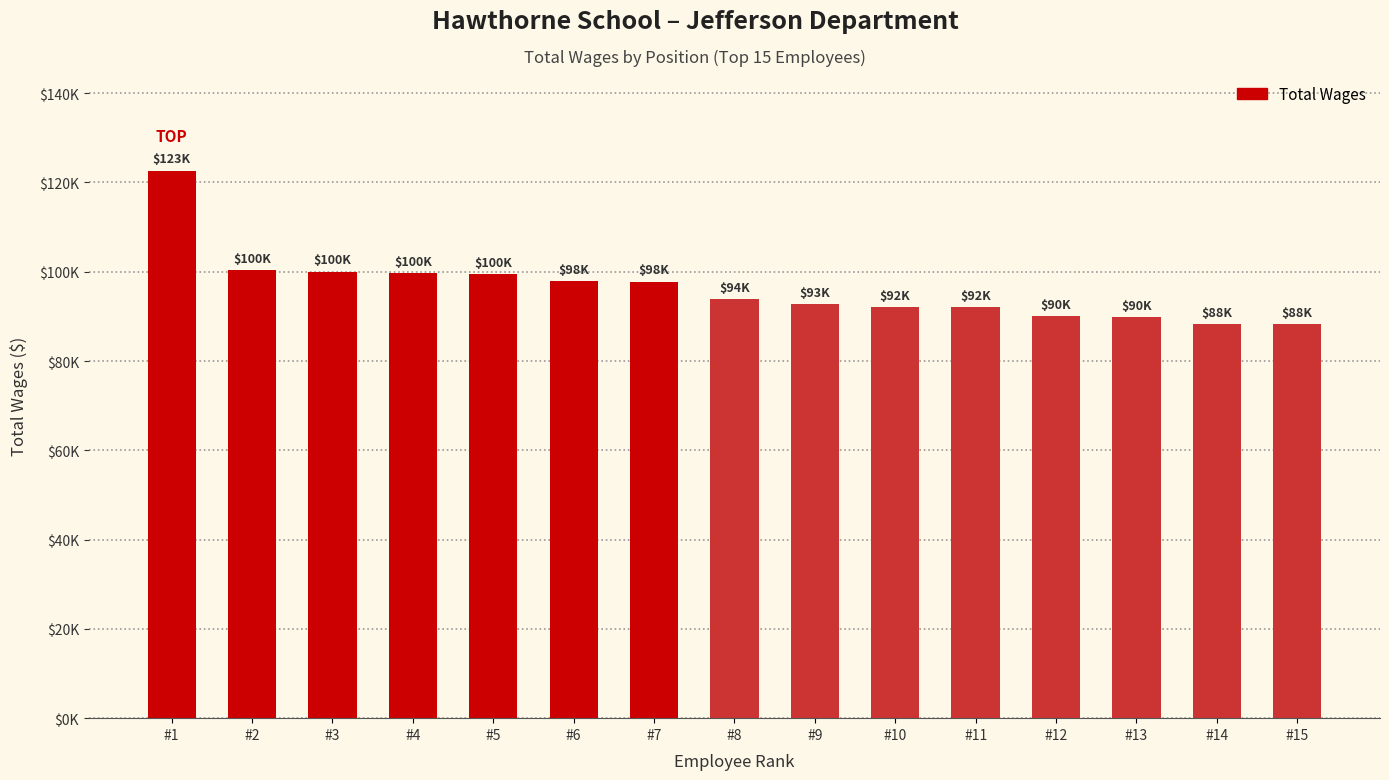

Does the chart contain stacked bars?

No